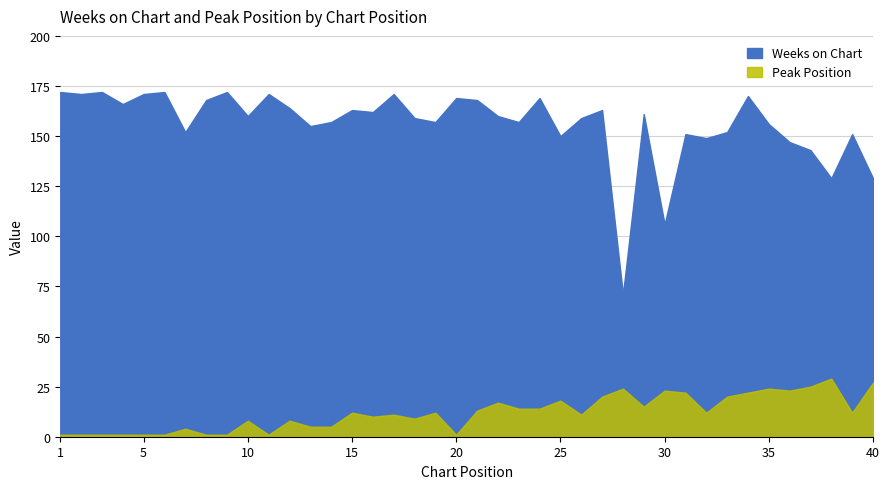

Which series has the largest total across all categories?

Weeks on Chart